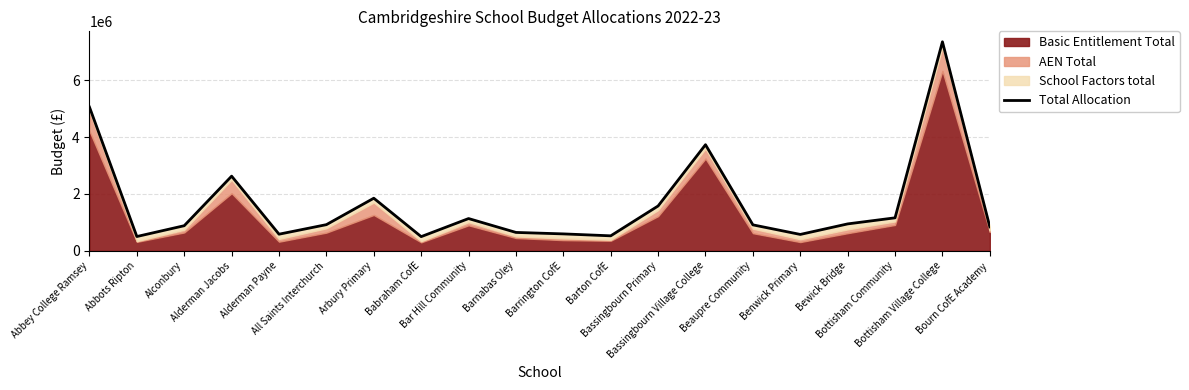

What is the label of the 14th point from the left?

Bassingbourn Village College